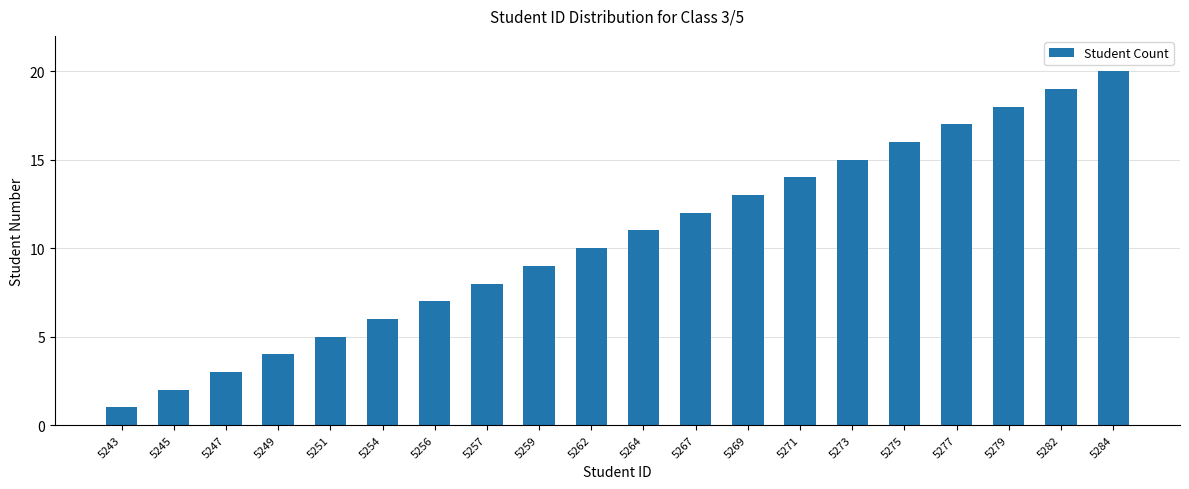

What is the value of the 5th bar from the left?

5